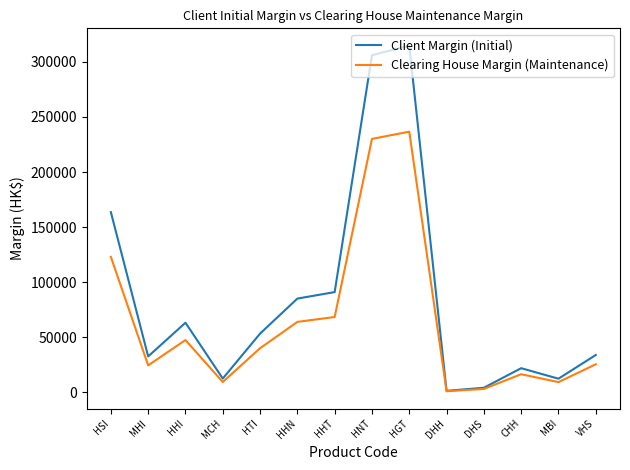

What is the spread (max minus min) of values at VHS?

8444